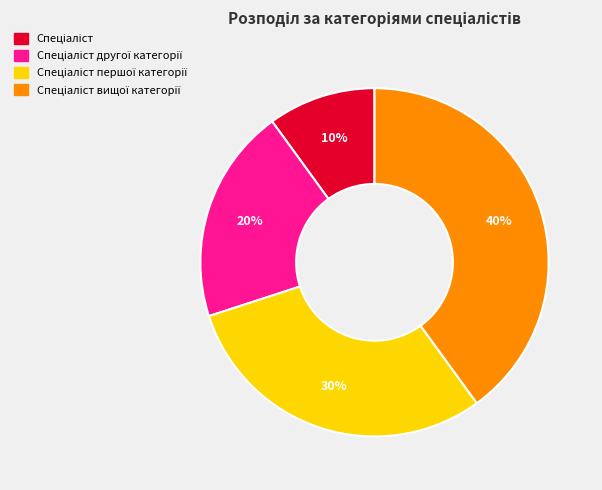

Is there any slice that represents more than half of the pie?

No